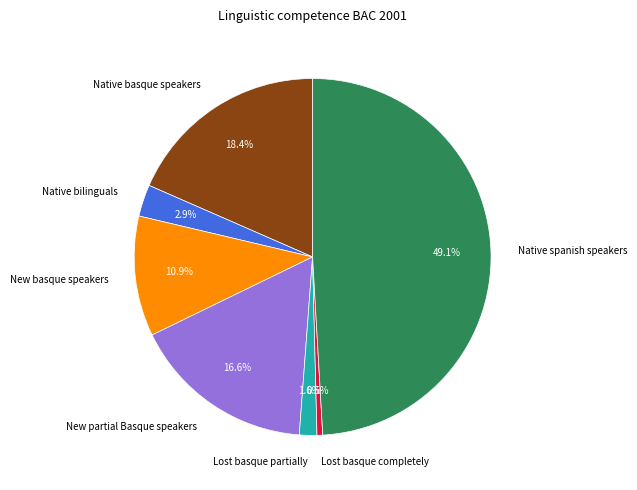

True or false: New partial Basque speakers accounts for 17% of the total.

True